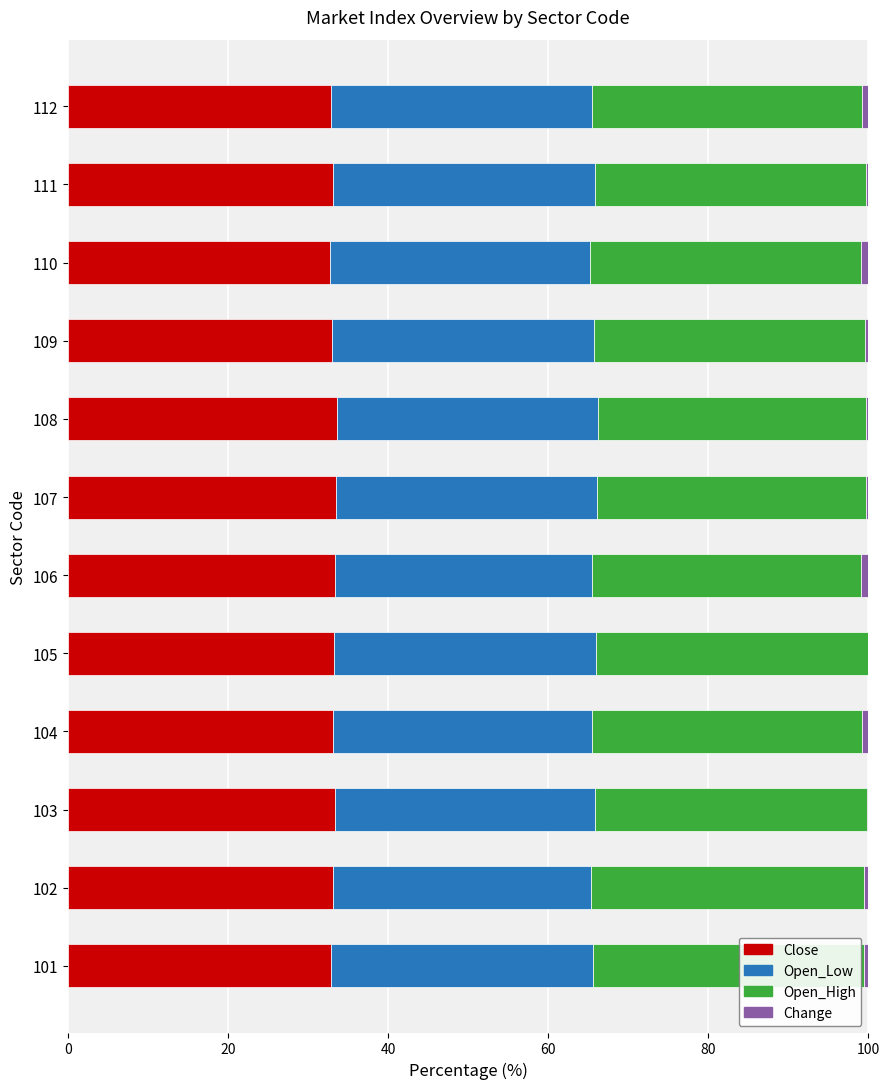

The value of Close at 107 is 33.5. True or false?

True